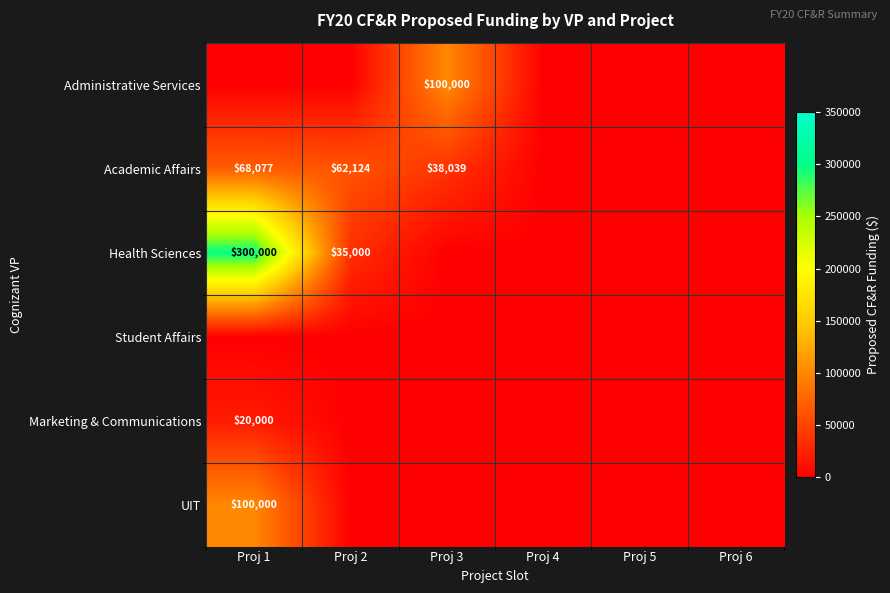

The Academic Affairs series shows 67865 at Proj 3. True or false?

False